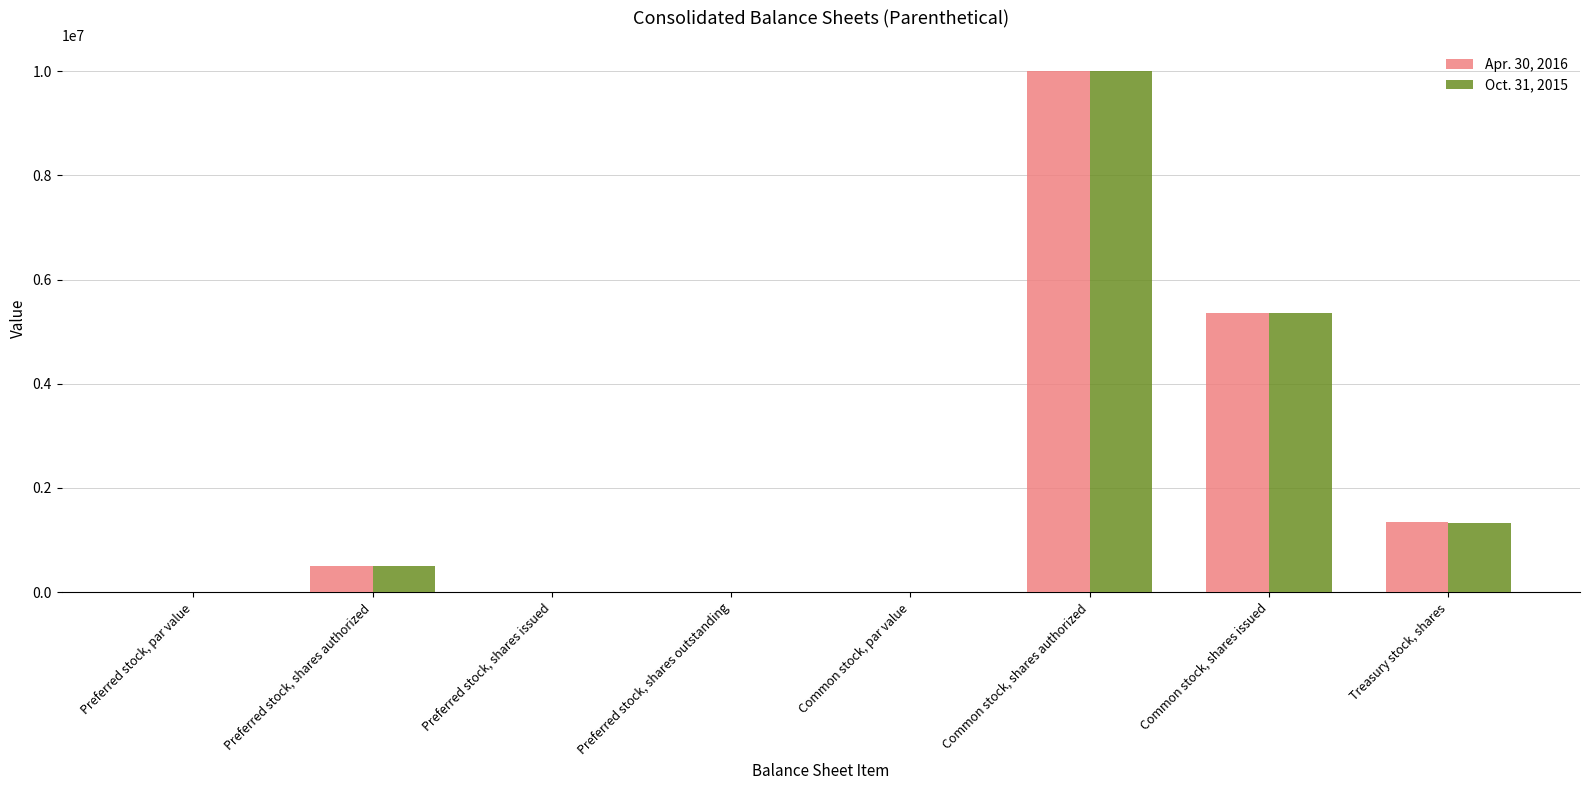

Is it true that Apr. 30, 2016 equals 1341200.0 at Treasury stock, shares?

True